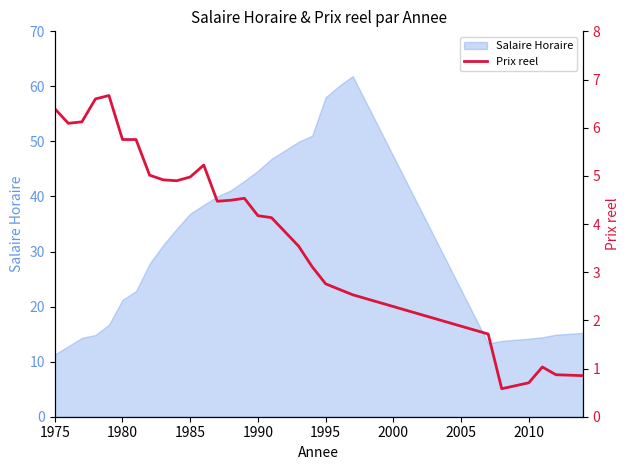

True or false: Salaire Horaire has a value of 11.4 at 1990.

False